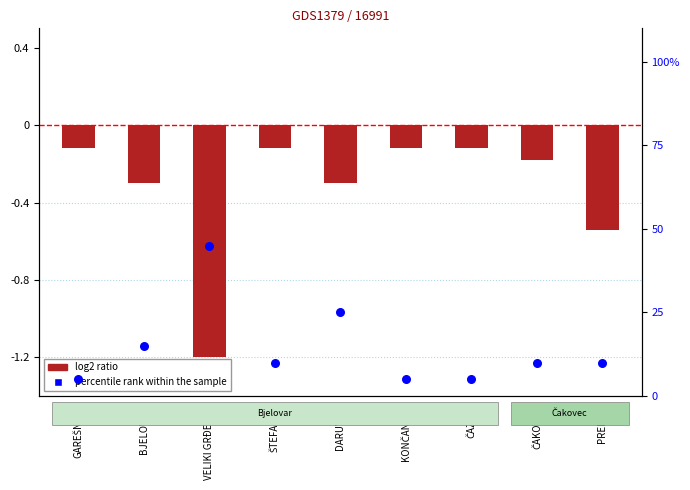

At which category is the sum across all series the highest?

VELIKI GRĐEVAC